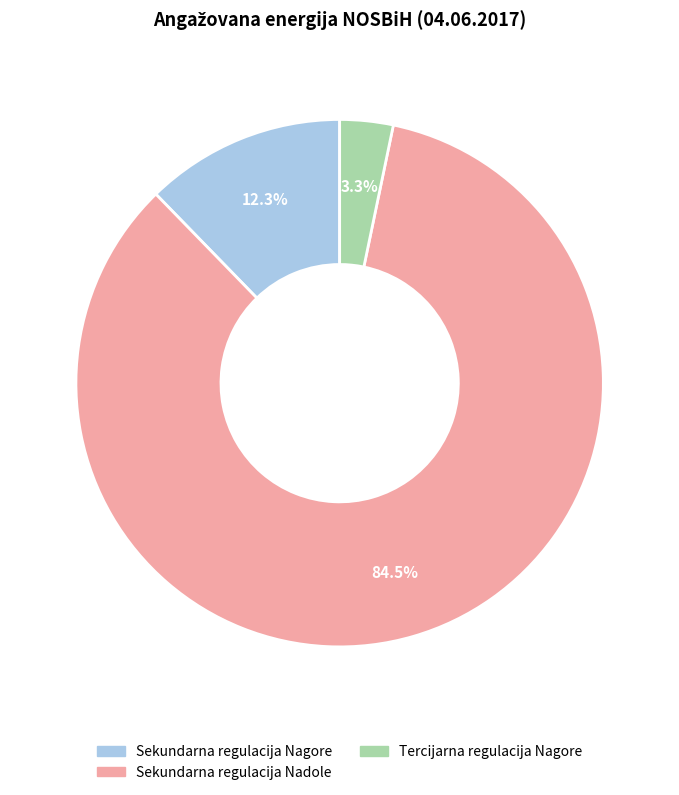

Is there any slice that represents more than half of the pie?

Yes